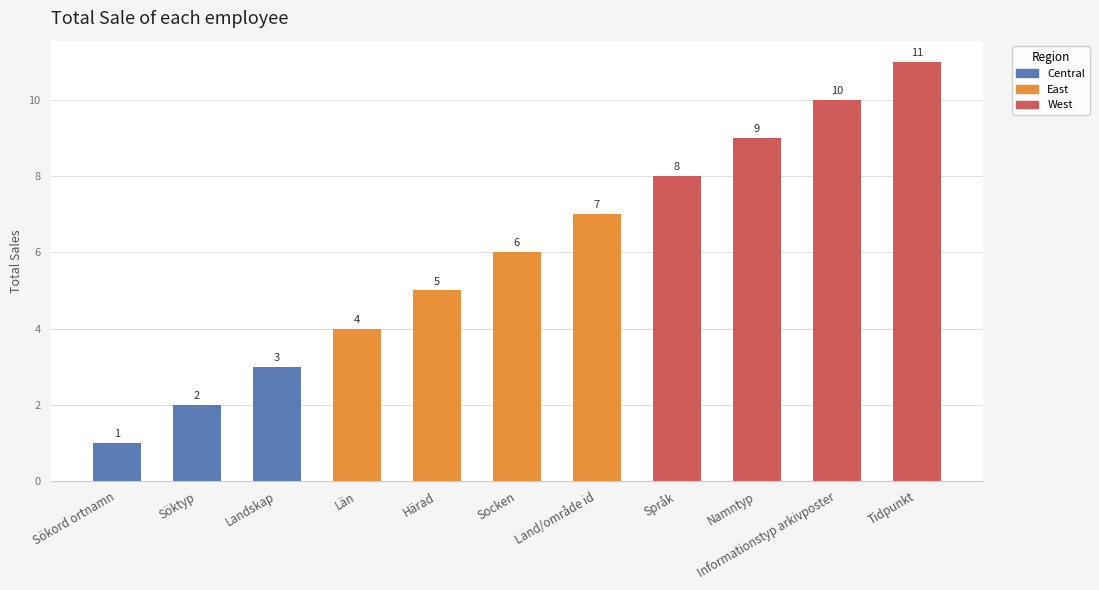

True or false: the data shows 6 at Socken.

True